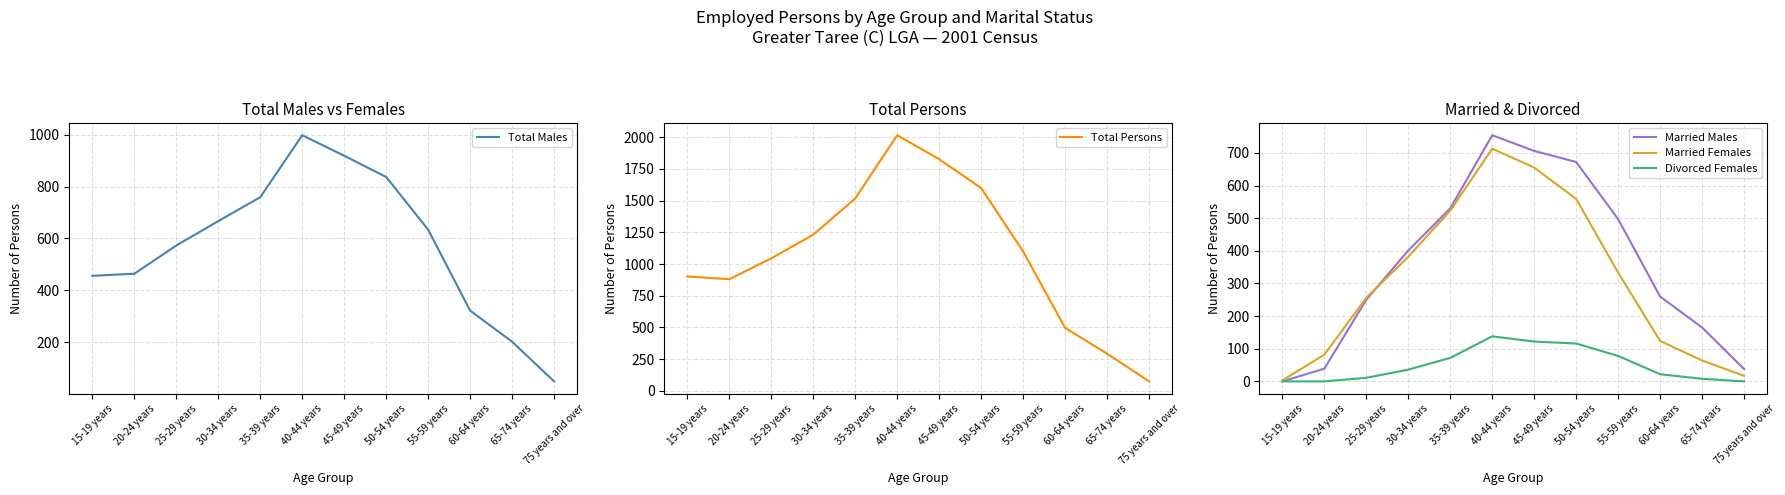

What position from the right is 50-54 years?

5